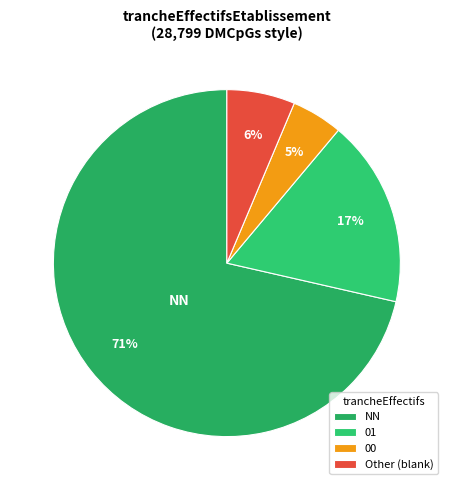

To the nearest percent, what portion does 01 represent?

17%